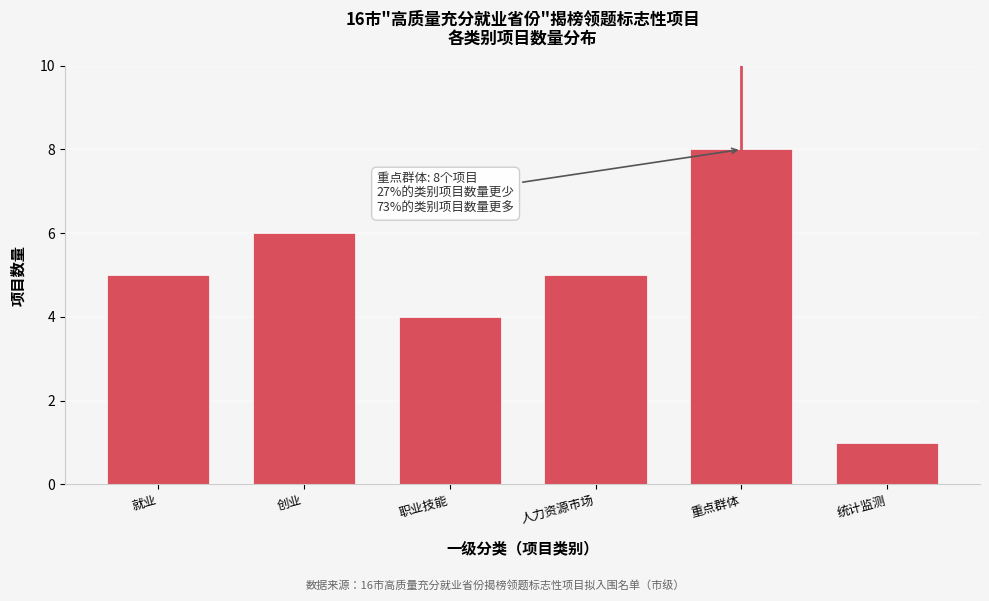

Reading left to right, what are all the values shown in this chart?

5	6	4	5	8	1